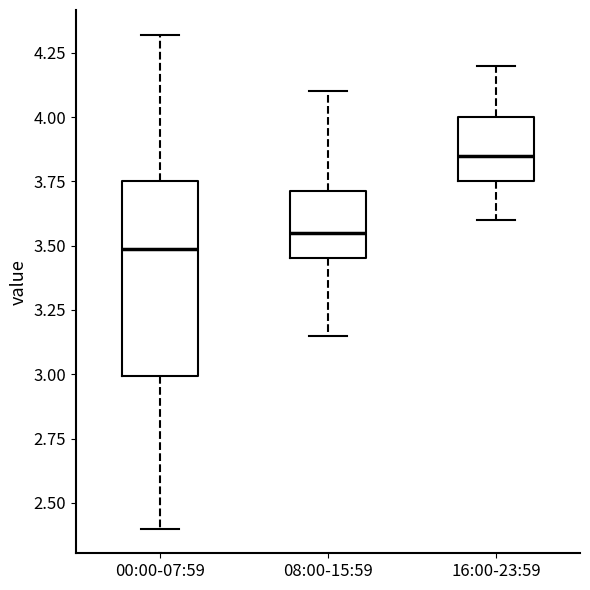

Which box is the tallest, from its lower edge to its upper edge?

00:00-07:59